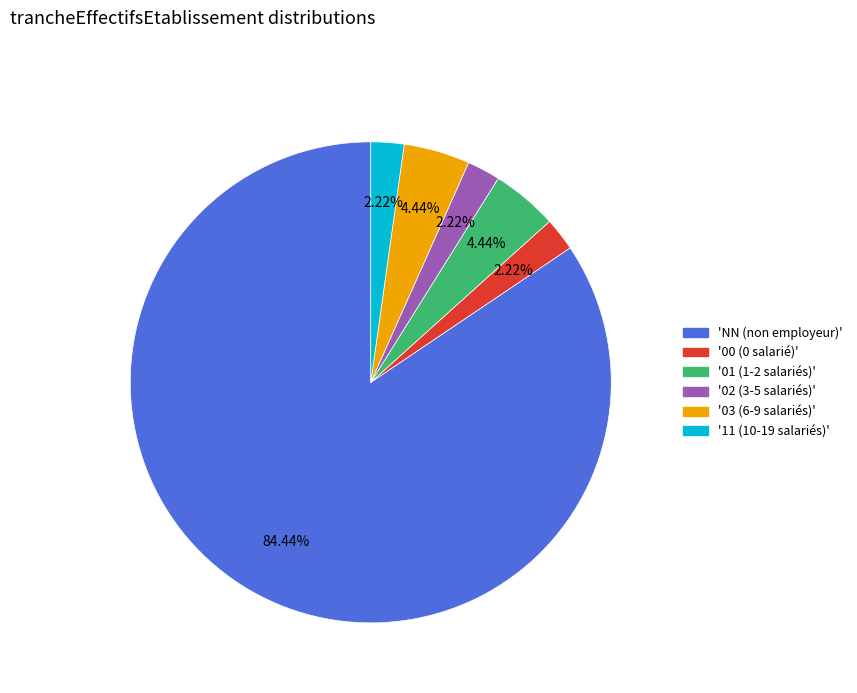

Does any single category account for the majority?

Yes